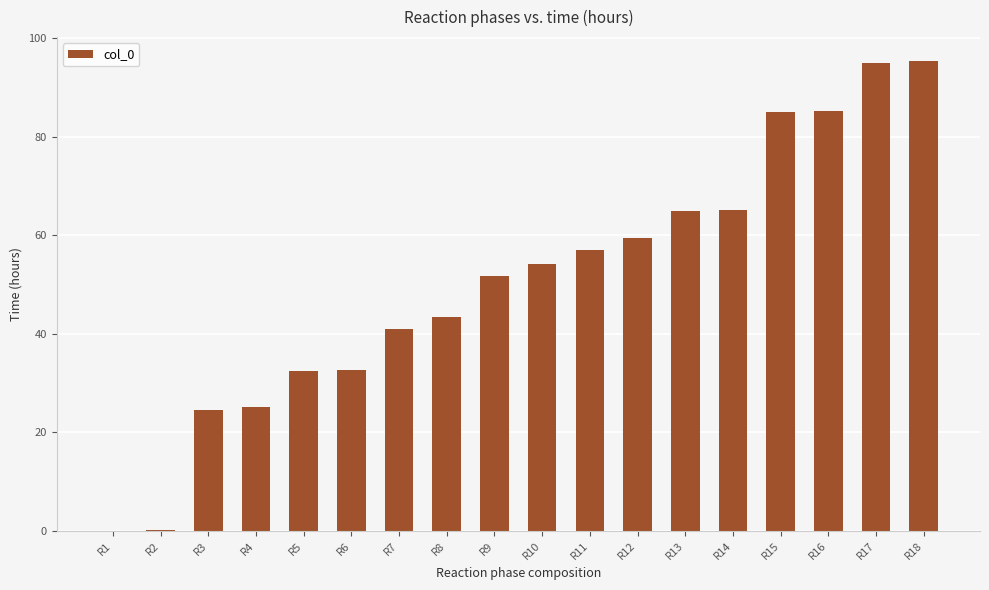

How many values exceed 54?

9